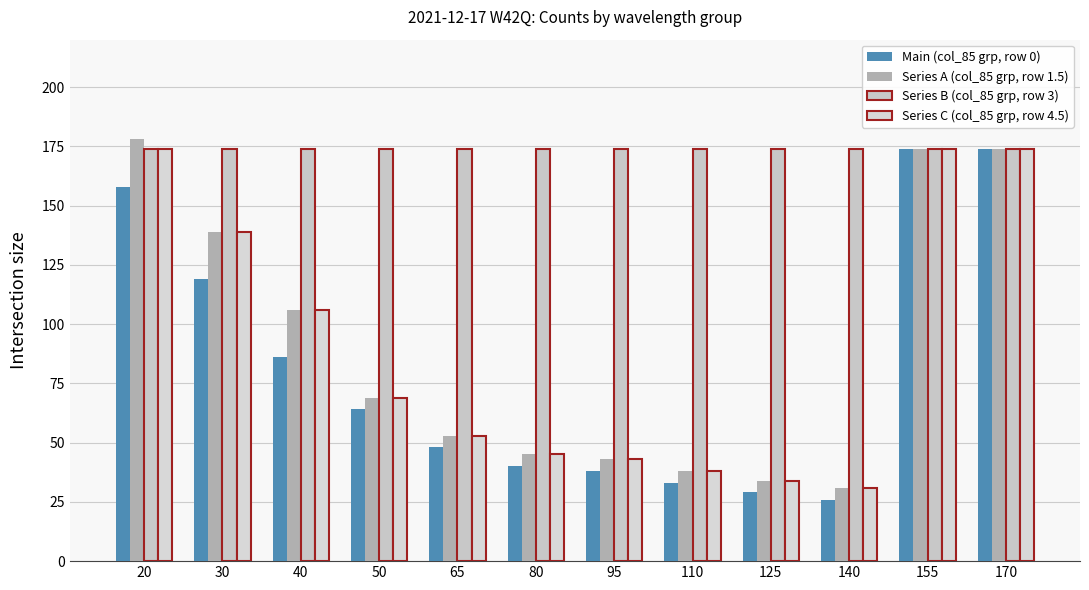

Reading left to right, what are all the values shown in this chart?

Main (col_85 grp, row 0): 20=158	30=119	40=86	50=64	65=48	80=40	95=38	110=33	125=29	140=26	155=174	170=174
Series A (col_85 grp, row 1.5): 20=178	30=139	40=106	50=69	65=53	80=45	95=43	110=38	125=34	140=31	155=174	170=174
Series B (col_85 grp, row 3): 20=174	30=174	40=174	50=174	65=174	80=174	95=174	110=174	125=174	140=174	155=174	170=174
Series C (col_85 grp, row 4.5): 20=174	30=139	40=106	50=69	65=53	80=45	95=43	110=38	125=34	140=31	155=174	170=174